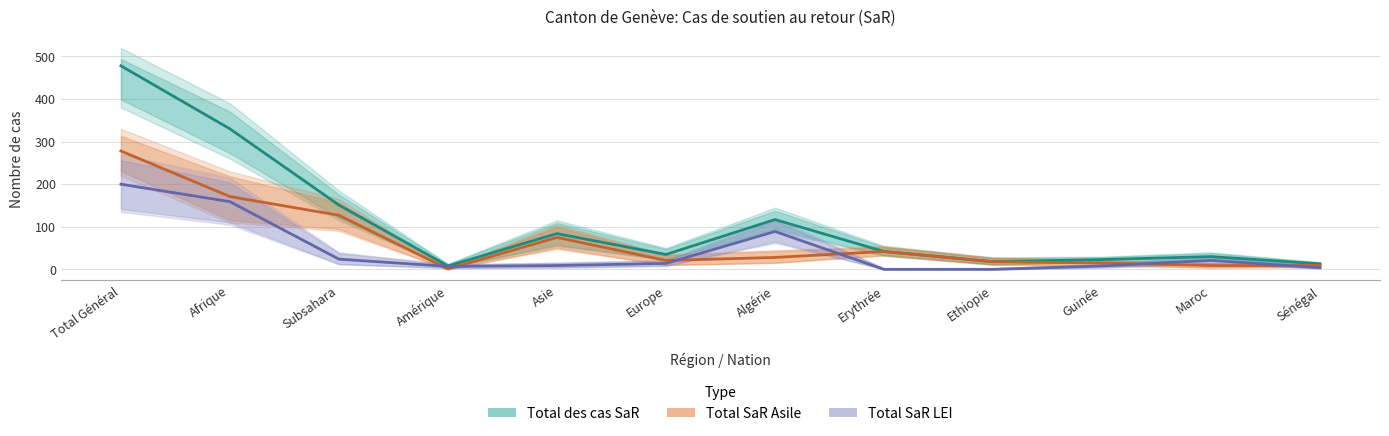

Rank the series by their average value, from highest to lowest.

Total des cas SaR, Total SaR Asile, Total SaR LEI